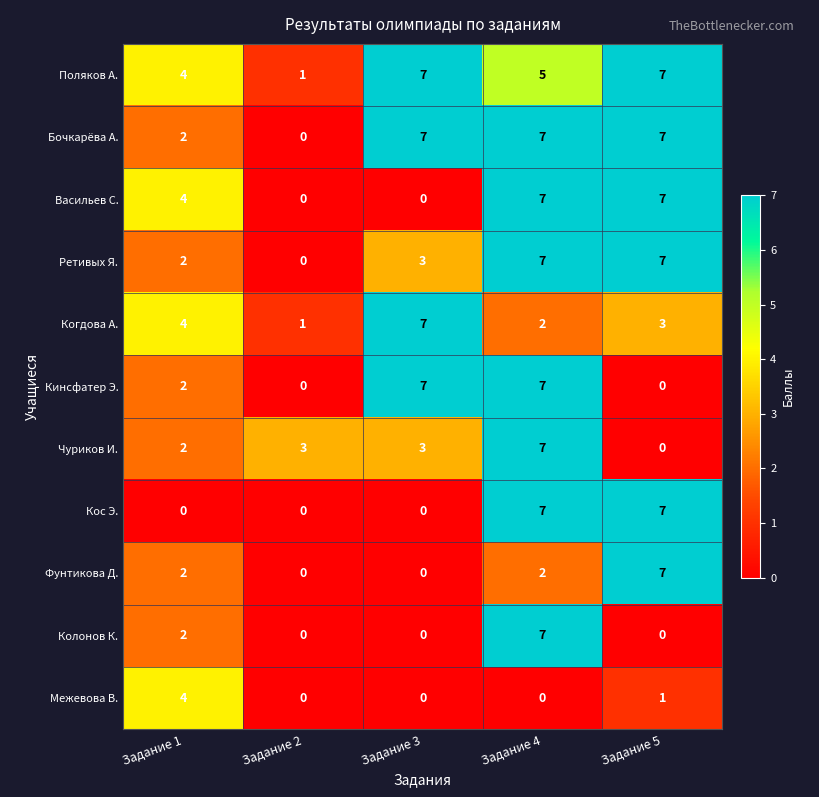

List the labels in order of Когдова А. value, largest first.

Задание 3, Задание 1, Задание 5, Задание 4, Задание 2